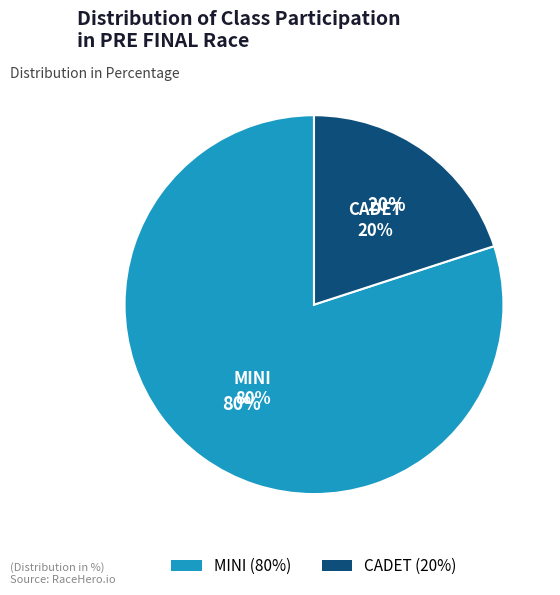

To the nearest percent, what is the difference between the largest and smallest slice percentages?

60%